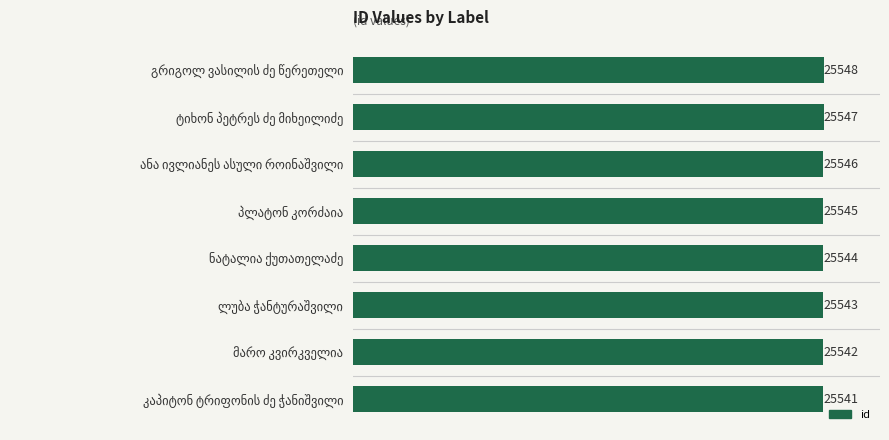

Are the bars horizontal?

Yes